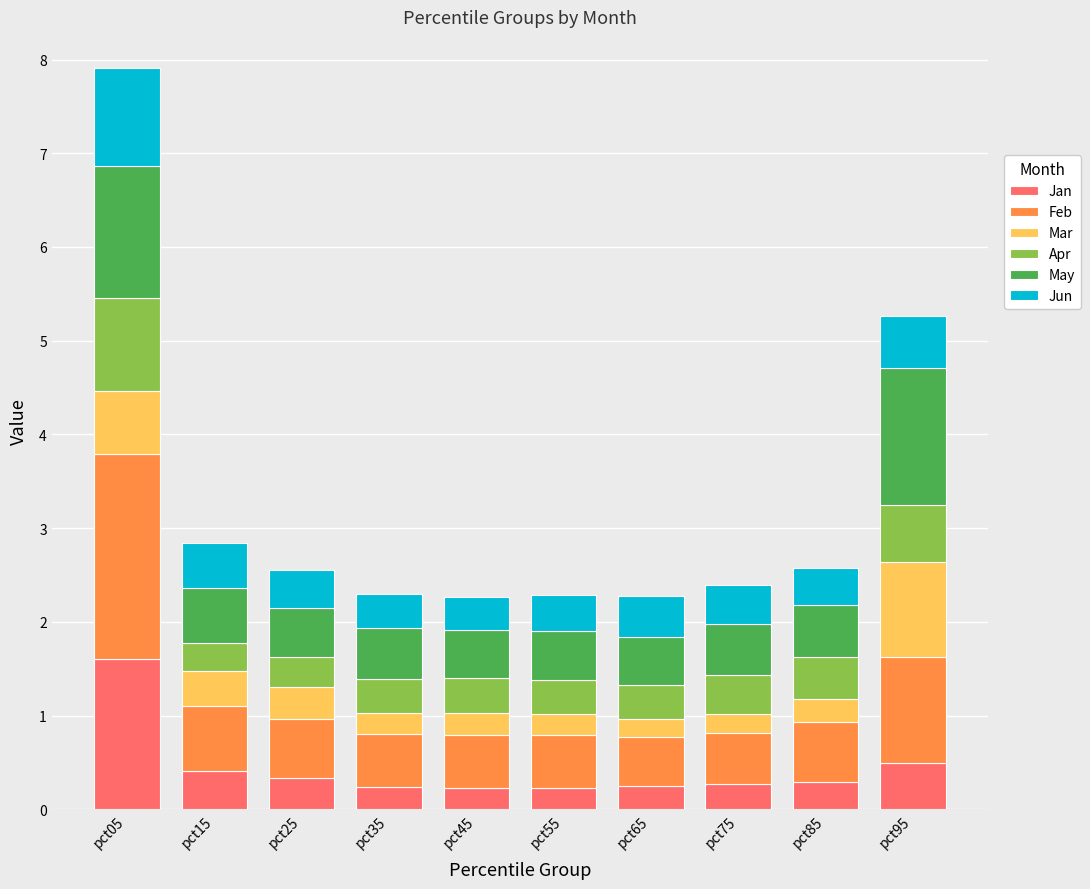

At which category is the sum across all series the highest?

pct05